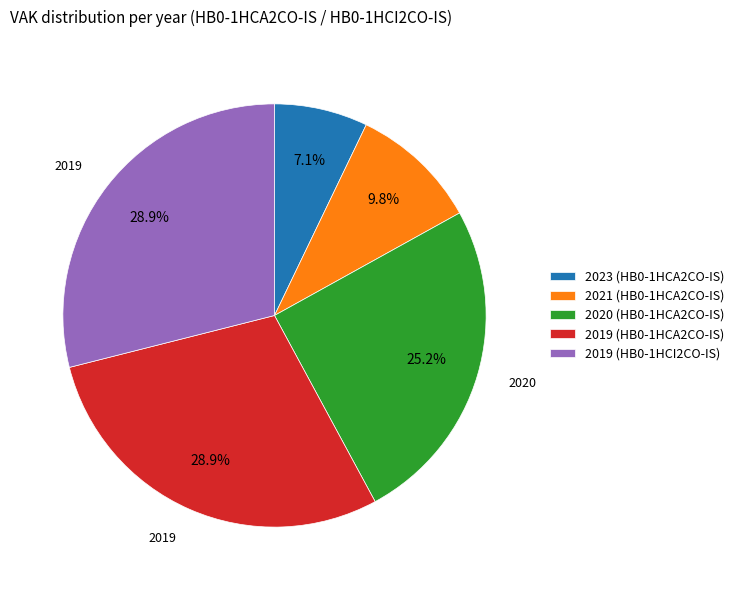

Between 2020 (HB0-1HCA2CO-IS) and 2023 (HB0-1HCA2CO-IS), which is larger?

2020 (HB0-1HCA2CO-IS)